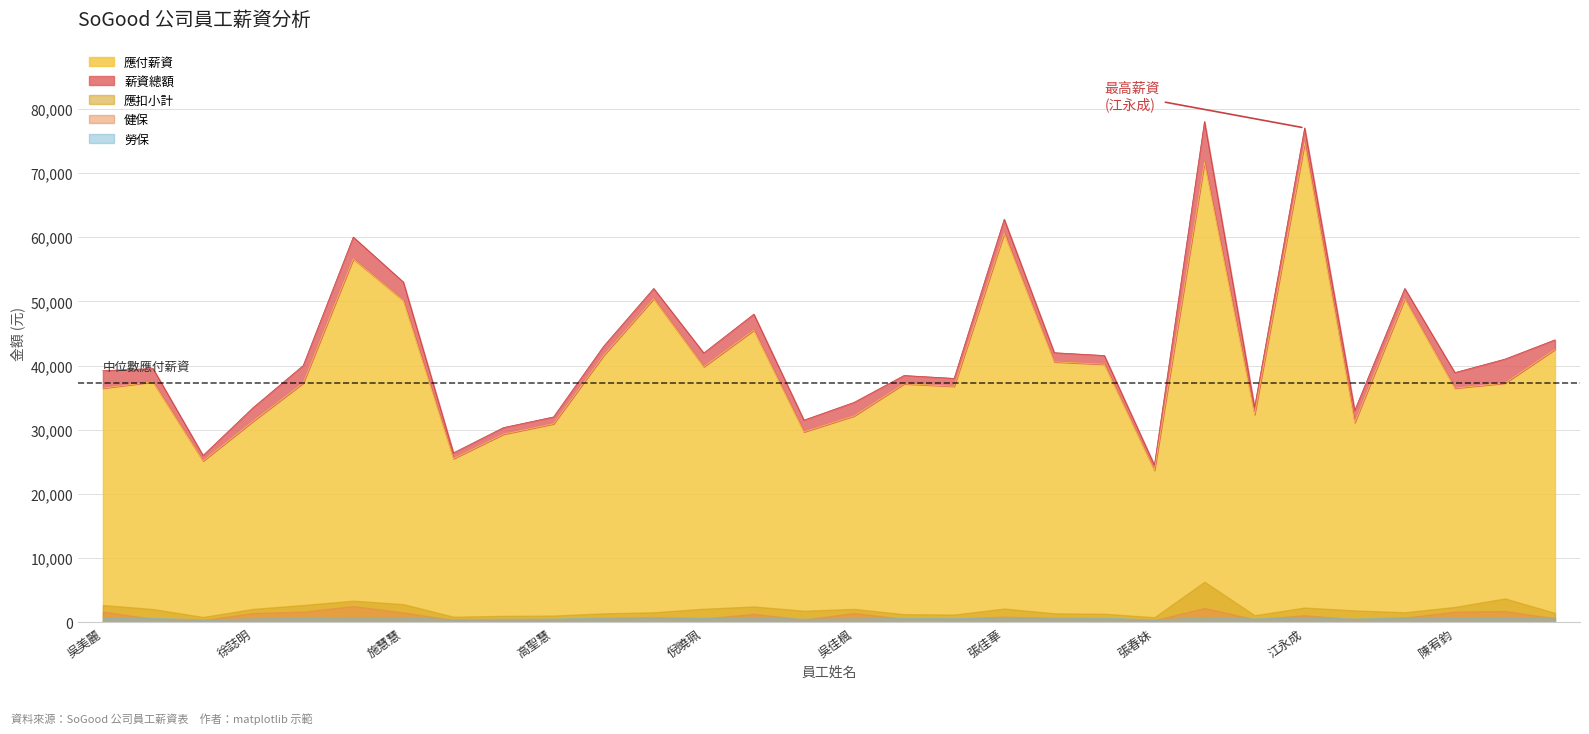

True or false: 應付薪資 and 健保 cross at least once.

False